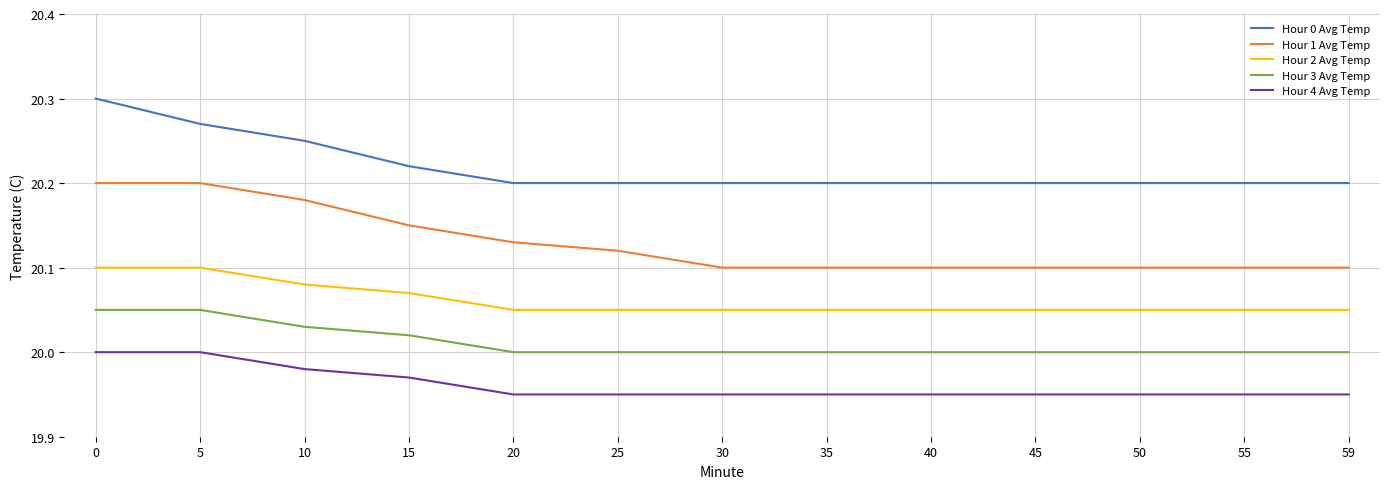

Rank the series by their average value, from lowest to highest.

Hour 4 Avg Temp, Hour 3 Avg Temp, Hour 2 Avg Temp, Hour 1 Avg Temp, Hour 0 Avg Temp